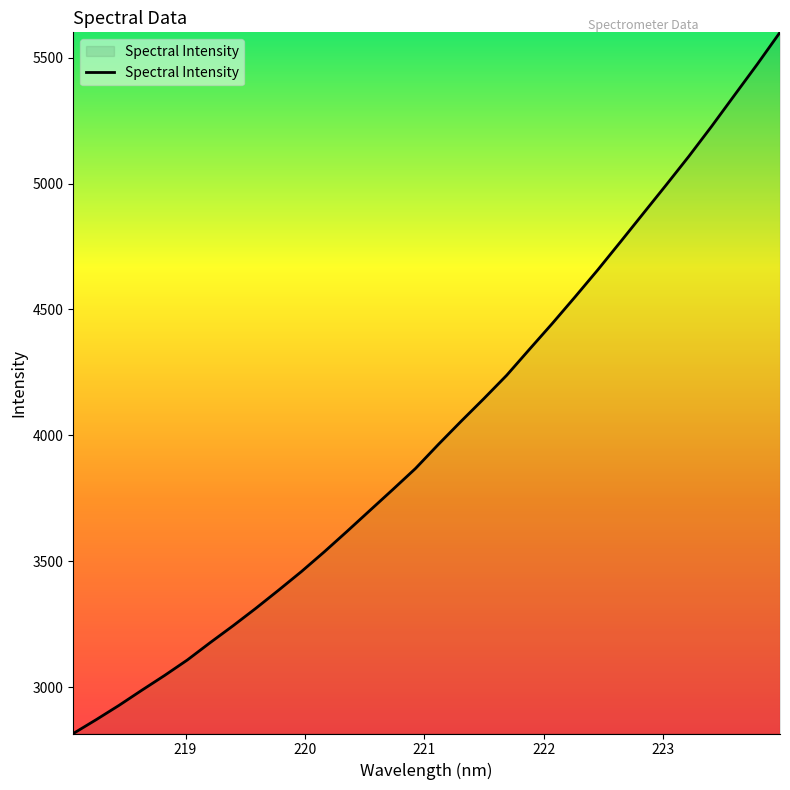

What is the maximum value shown in the chart?

5600.3